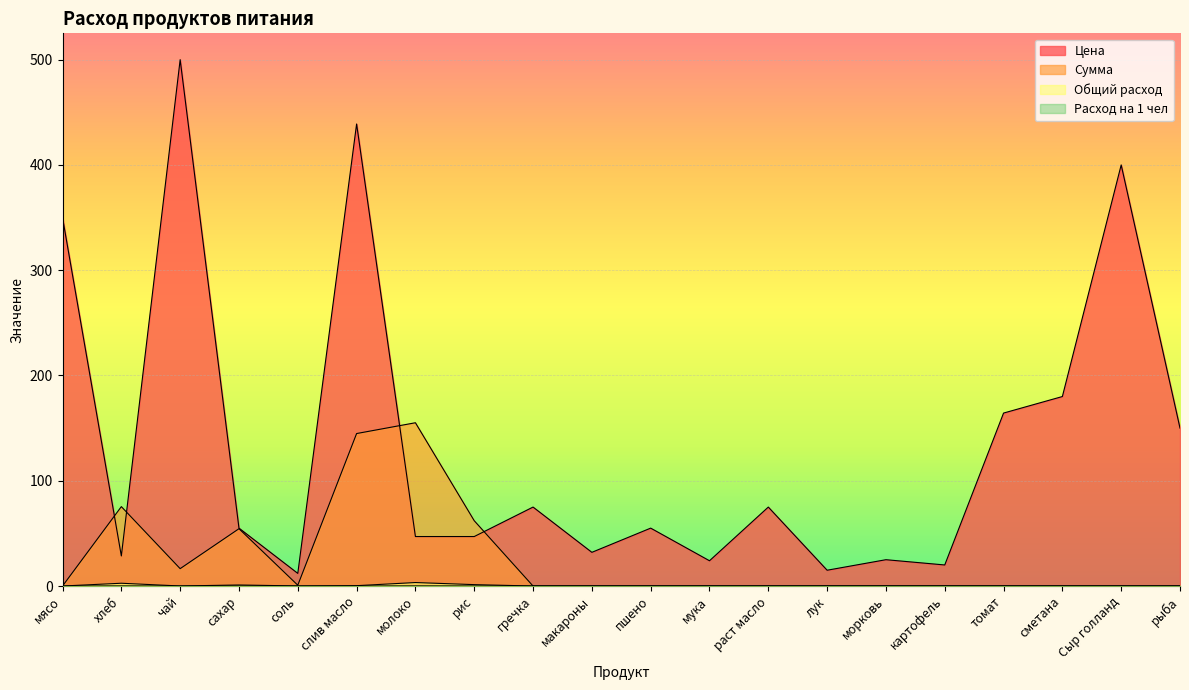

What is the label of the 12th point from the left?

мука